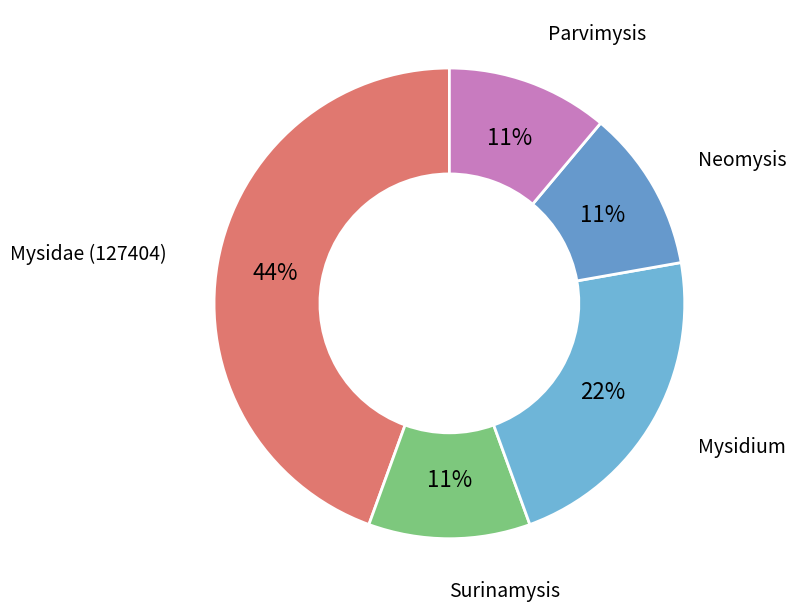

True or false: Neomysis accounts for 11% of the total.

True